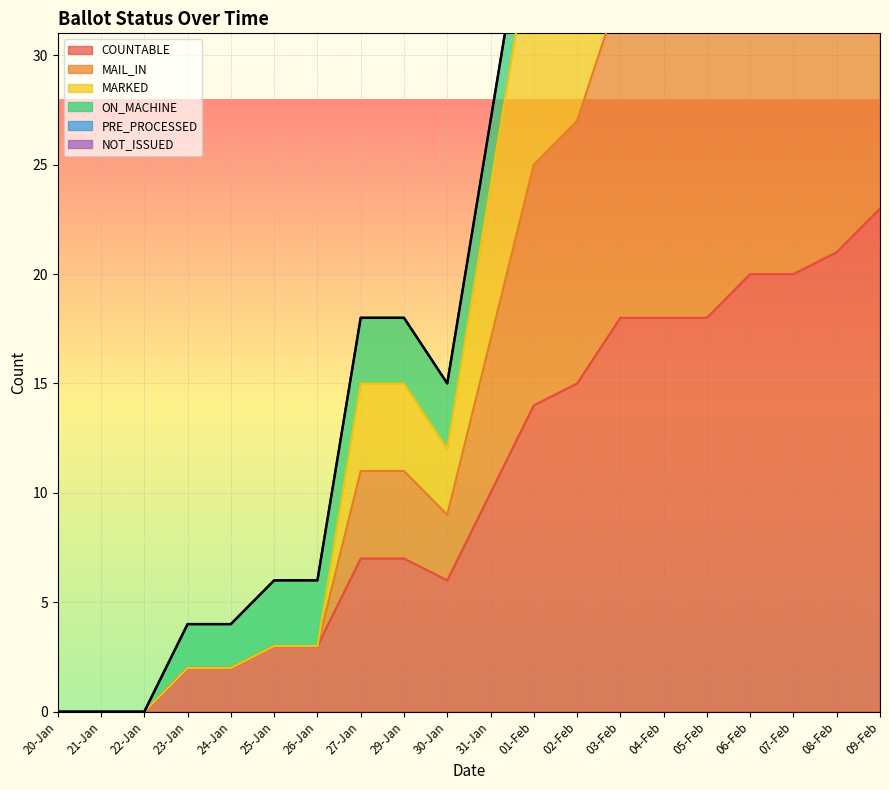

At which label does MAIL_IN reach its minimum?

20-Jan